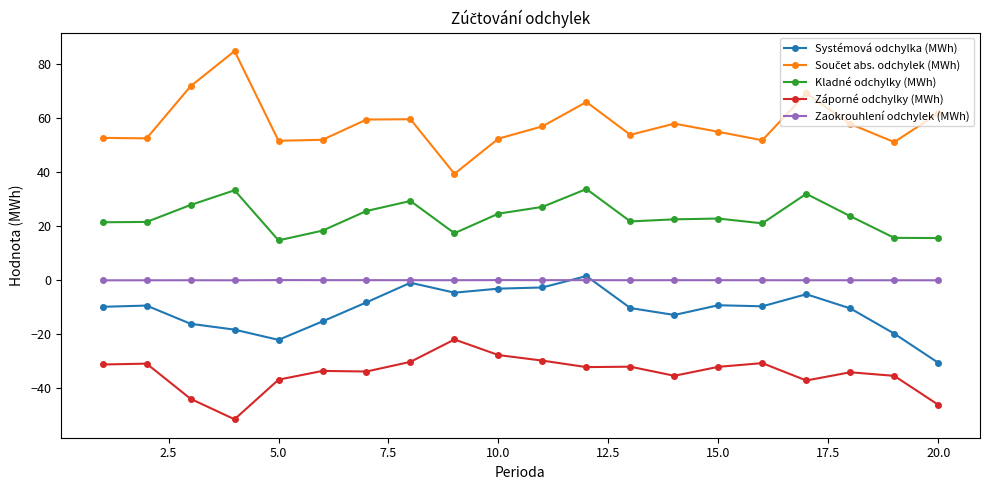

True or false: Záporné odchylky (MWh) and Zaokrouhlení odchylek (MWh) cross at least once.

False